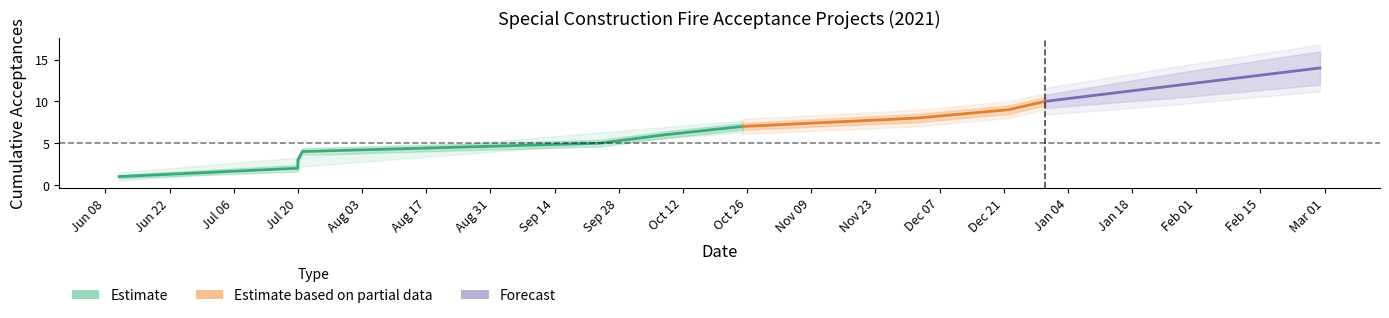

True or false: lower_band has more than 2 interior local peaks.

False